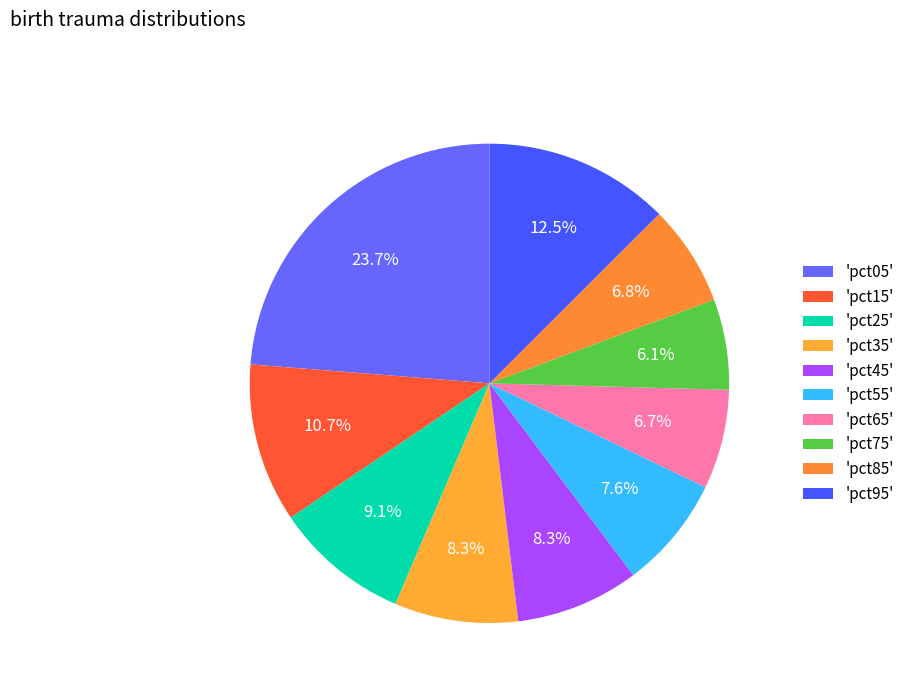

Rank the categories by value from lowest to highest.

pct75, pct65, pct85, pct55, pct45, pct35, pct25, pct15, pct95, pct05